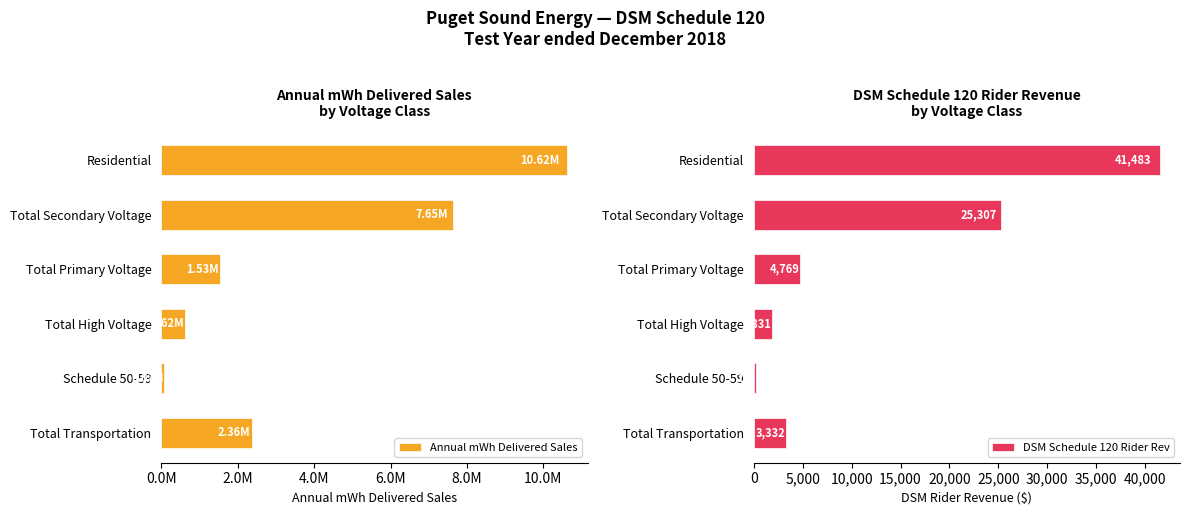

Count the number of categories in the chart.

6